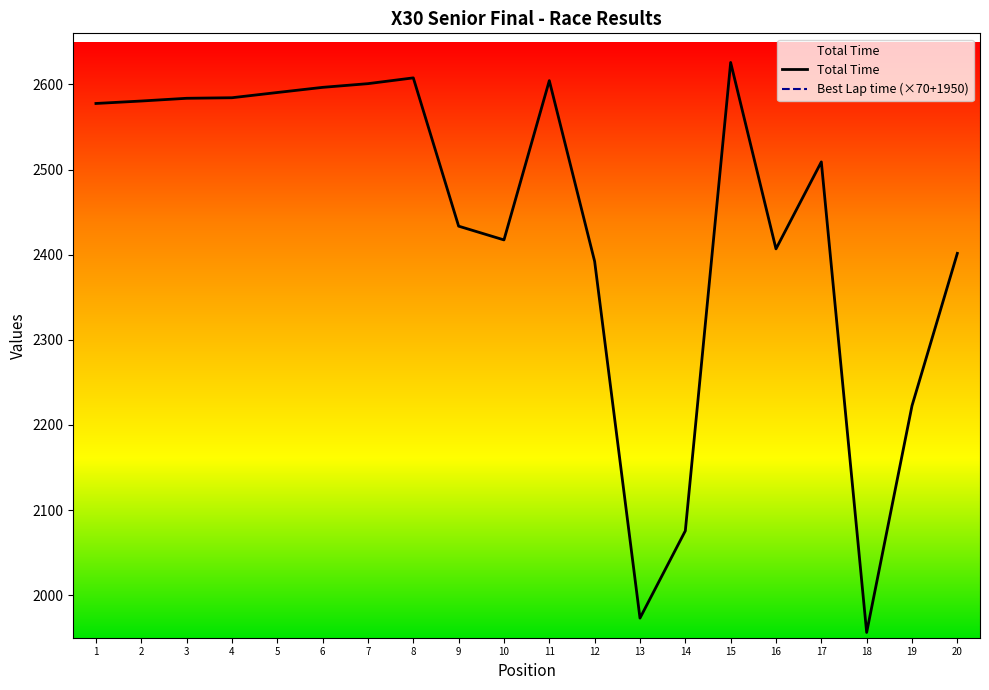

What is the sum of all Total Time values?

48739.3